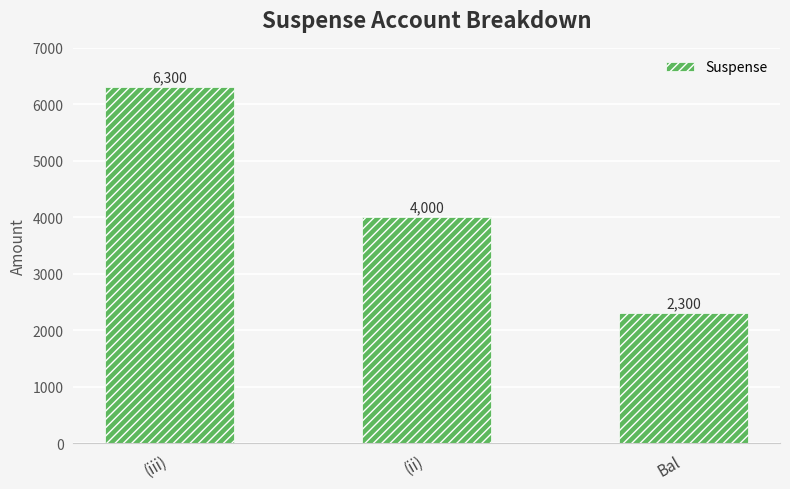

How many values are below 4000?

1